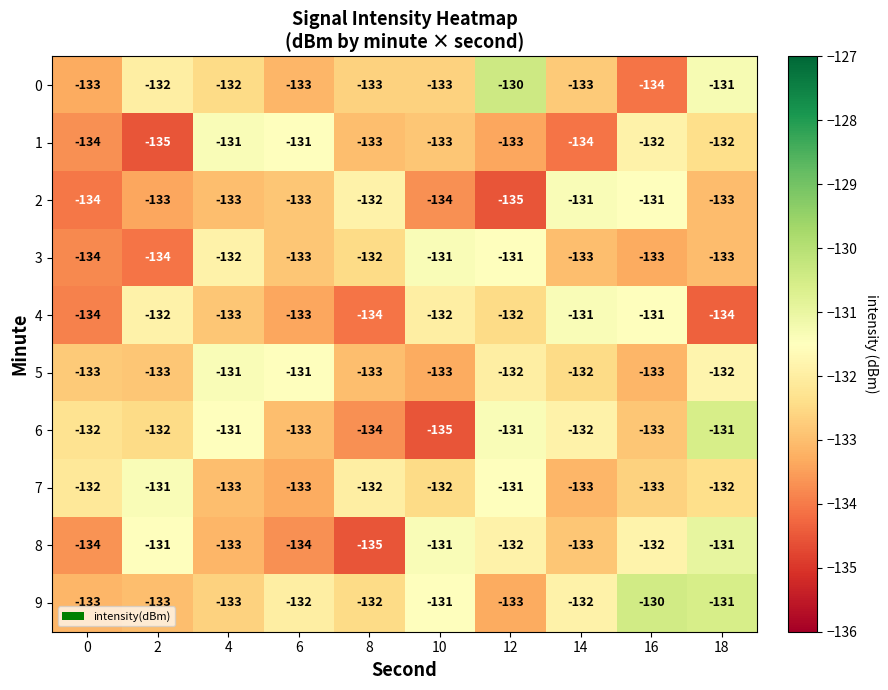

At which label does 2 first exceed -133?

8